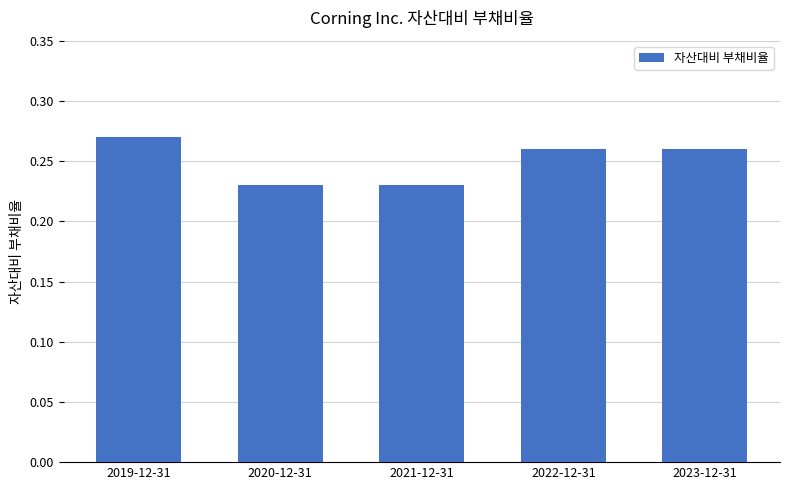

At which category does the chart reach its peak across all series?

2019-12-31